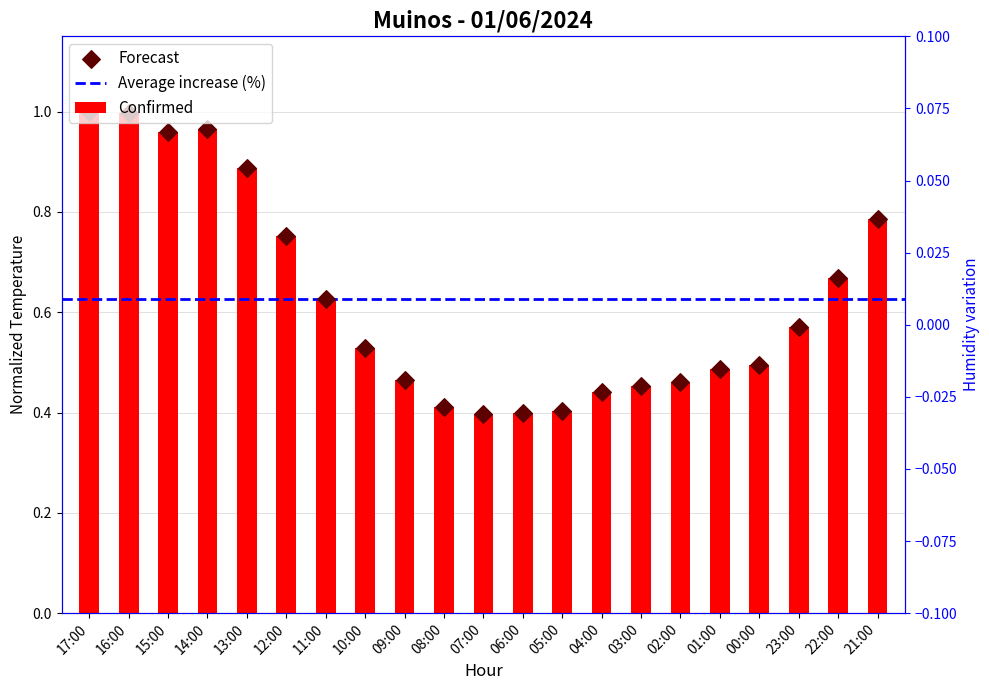

What is the change in value from 05:00 to 02:00?

+0.1